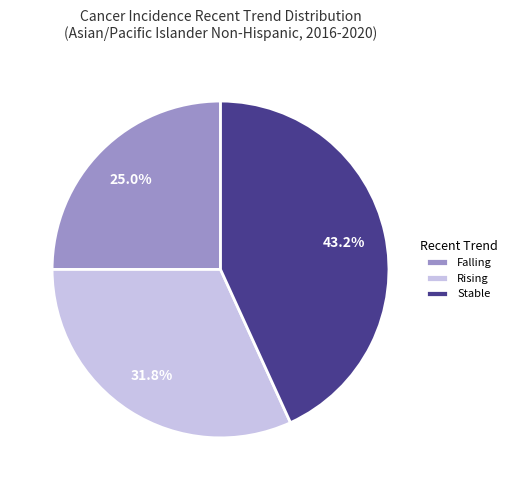

Which has a higher value, Falling or Stable?

Stable